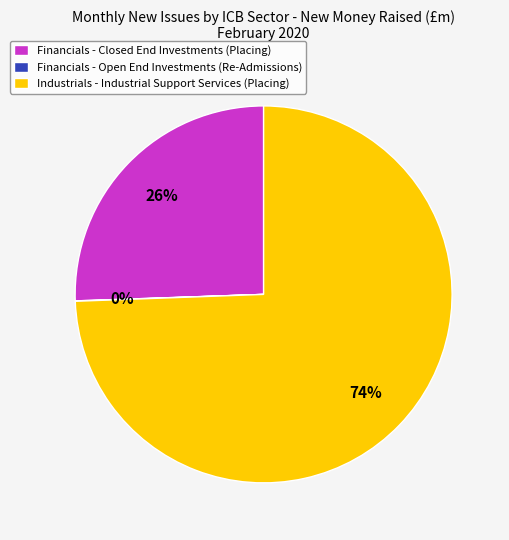

Is the sum of Financials - Closed End Investments (Placing) and Industrials - Industrial Support Services (Placing) greater than half?

Yes